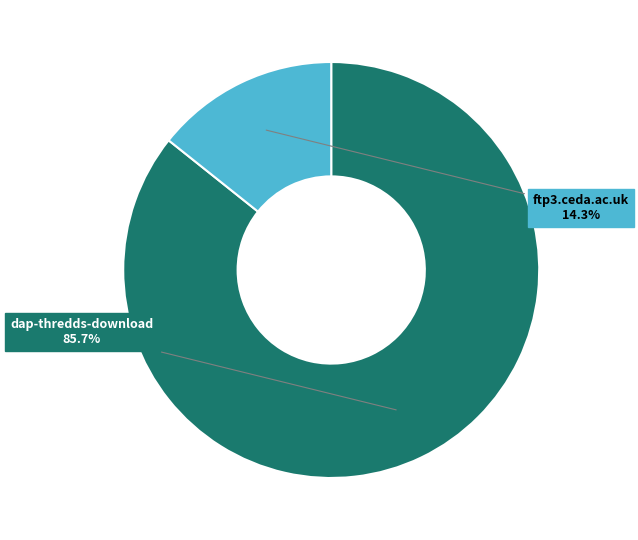

Does ftp3.ceda.ac.uk account for over 50% of the chart?

No